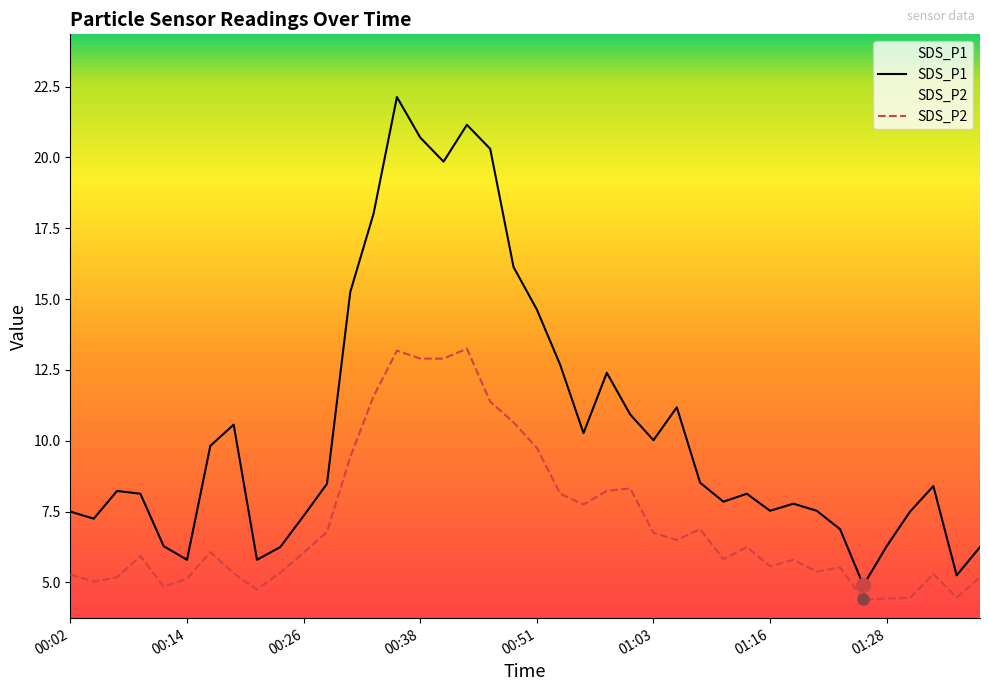

What is the average value of the SDS_P2 series?

7.1